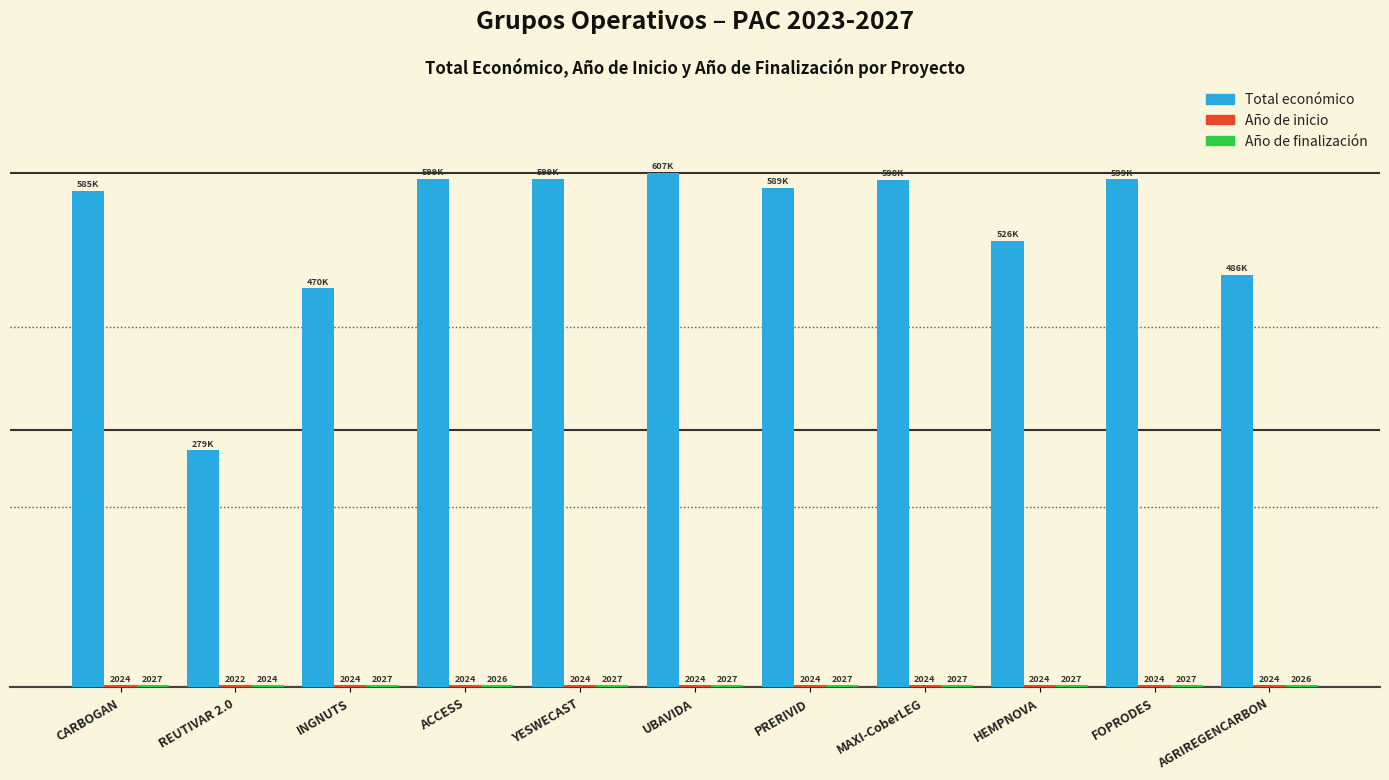

Which series changed the most between YESWECAST and MAXI-CoberLEG?

Total económico